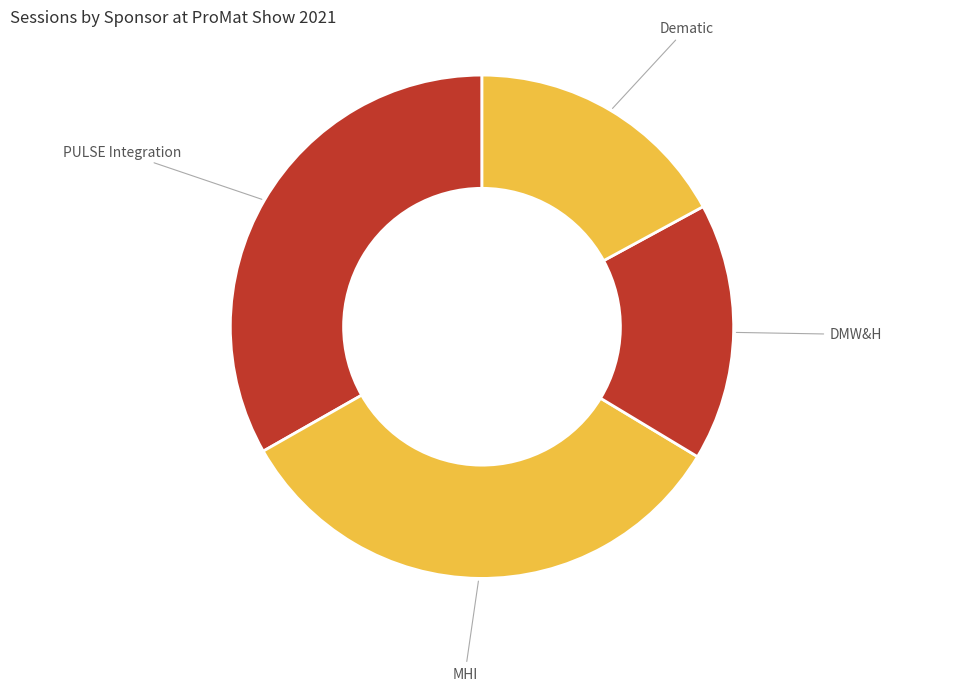

Does MHI represent more than half of the total?

No